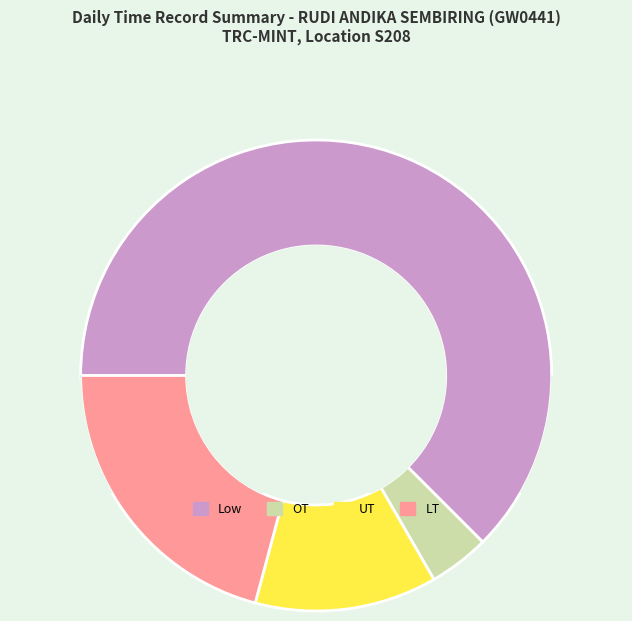

How many segments does this pie chart have?

4